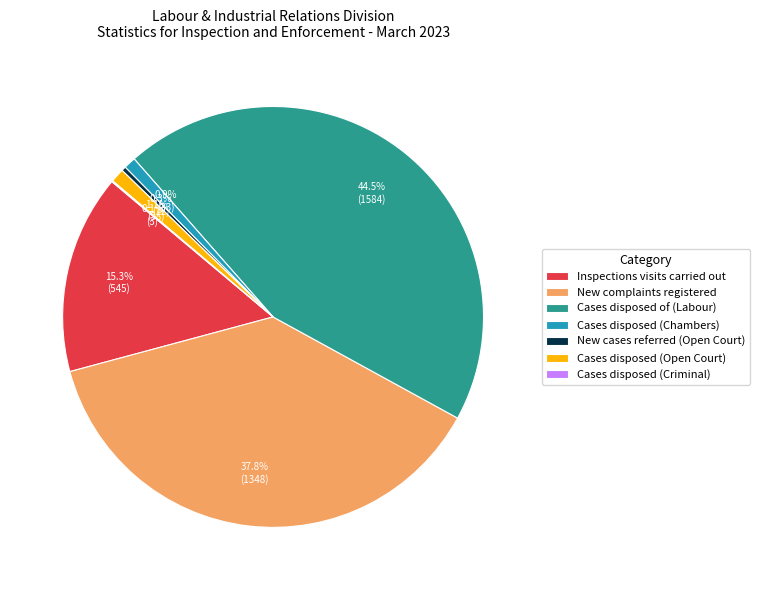

Which category has the biggest portion of the pie?

Cases disposed of (Labour)